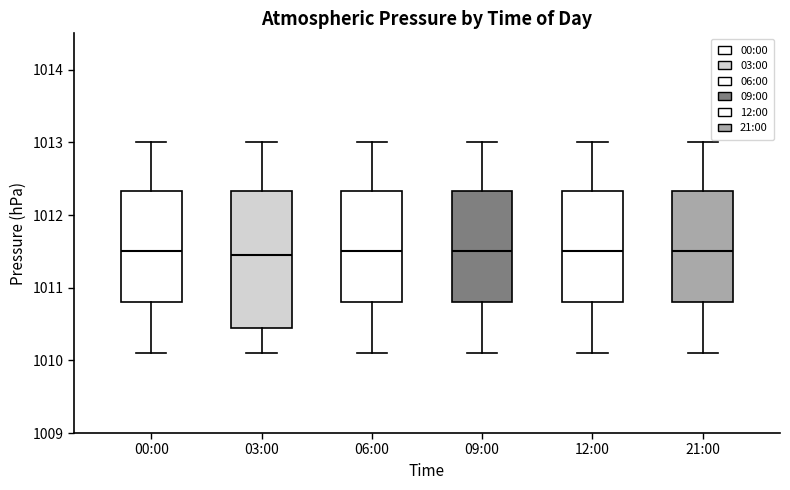

Reading left to right, read every box against the y-axis: the position of its median line, the range the box covers, and the ends of its whiskers. The values are not printed on the chart, so give them approximately, as read against the axis.

00:00: median 1011.5, box 1010.8 to 1012.3, whiskers 1010.1 to 1013.0
03:00: median 1011.5, box 1010.5 to 1012.3, whiskers 1010.1 to 1013.0
06:00: median 1011.5, box 1010.8 to 1012.3, whiskers 1010.1 to 1013.0
09:00: median 1011.5, box 1010.8 to 1012.3, whiskers 1010.1 to 1013.0
12:00: median 1011.5, box 1010.8 to 1012.3, whiskers 1010.1 to 1013.0
21:00: median 1011.5, box 1010.8 to 1012.3, whiskers 1010.1 to 1013.0